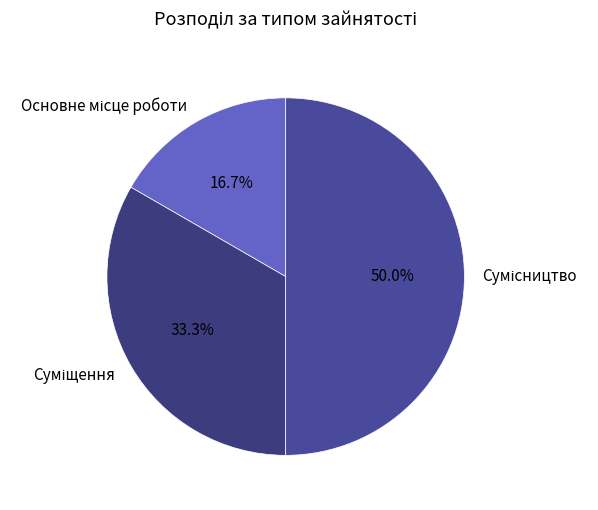

Rank the categories by value from lowest to highest.

Основне місце роботи, Суміщення, Сумісництво